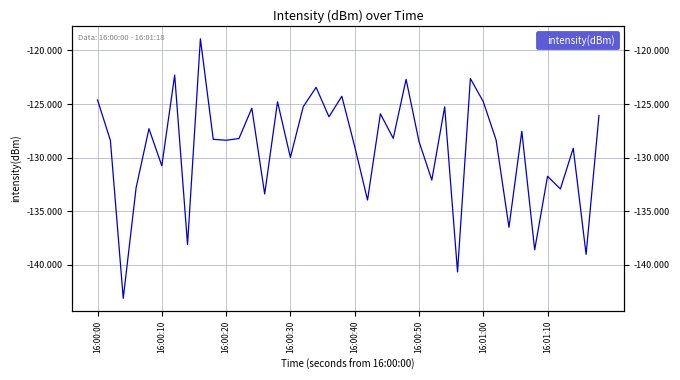

What is the greatest value displayed?

-118.9